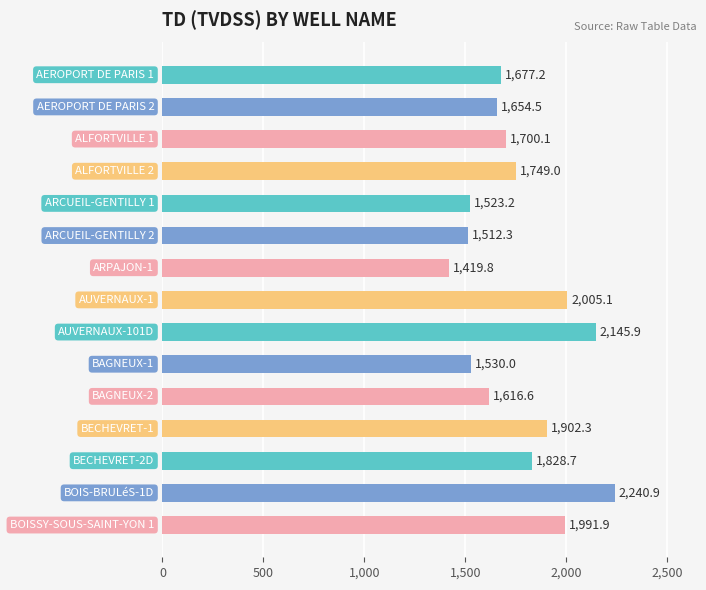

Does the chart contain stacked bars?

No